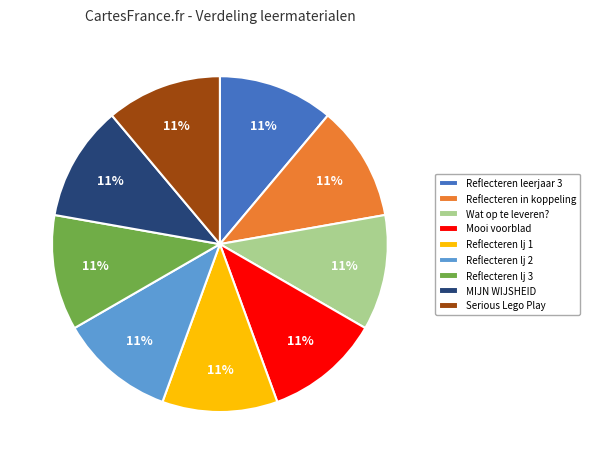

Is there any slice that represents more than half of the pie?

No